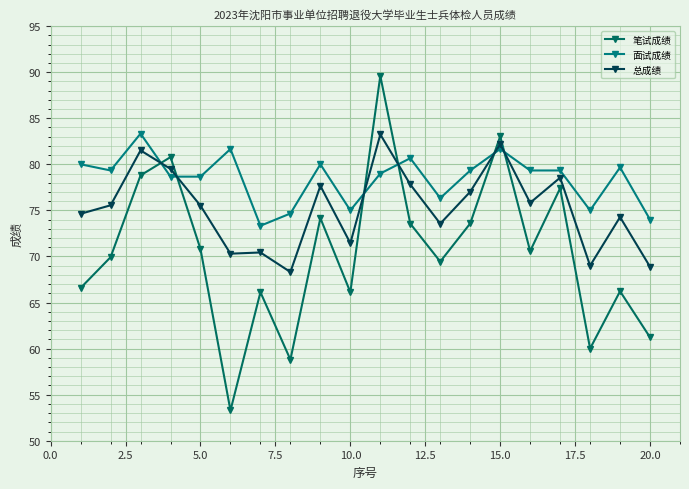

Reading right to left, what are all the values shown in this chart?

笔试成绩: 61.2	66.2	60.0	77.4	70.6	83.0	73.6	69.4	73.6	89.6	66.1	74.2	58.8	66.1	53.3	70.8	80.8	78.8	69.9	66.6
面试成绩: 74.0	79.7	75.0	79.3	79.3	81.7	79.3	76.3	80.7	79.0	75.0	80.0	74.7	73.3	81.7	78.7	78.7	83.3	79.3	80.0
总成绩: 68.9	74.3	69.0	78.5	75.8	82.2	77.0	73.6	77.8	83.2	71.4	77.7	68.3	70.4	70.3	75.5	79.5	81.5	75.5	74.6